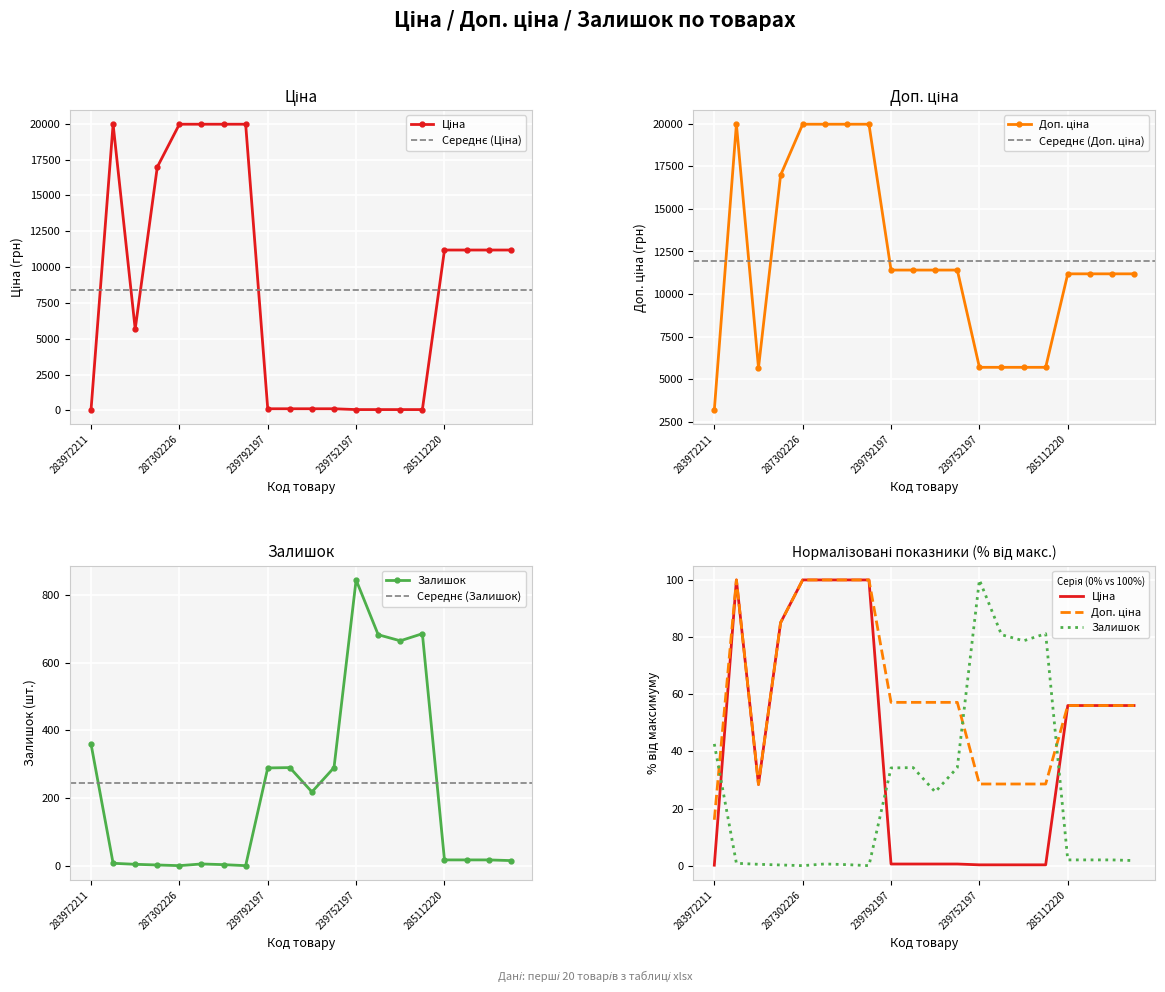

At which category does Ціна reach its first local peak?

287302223